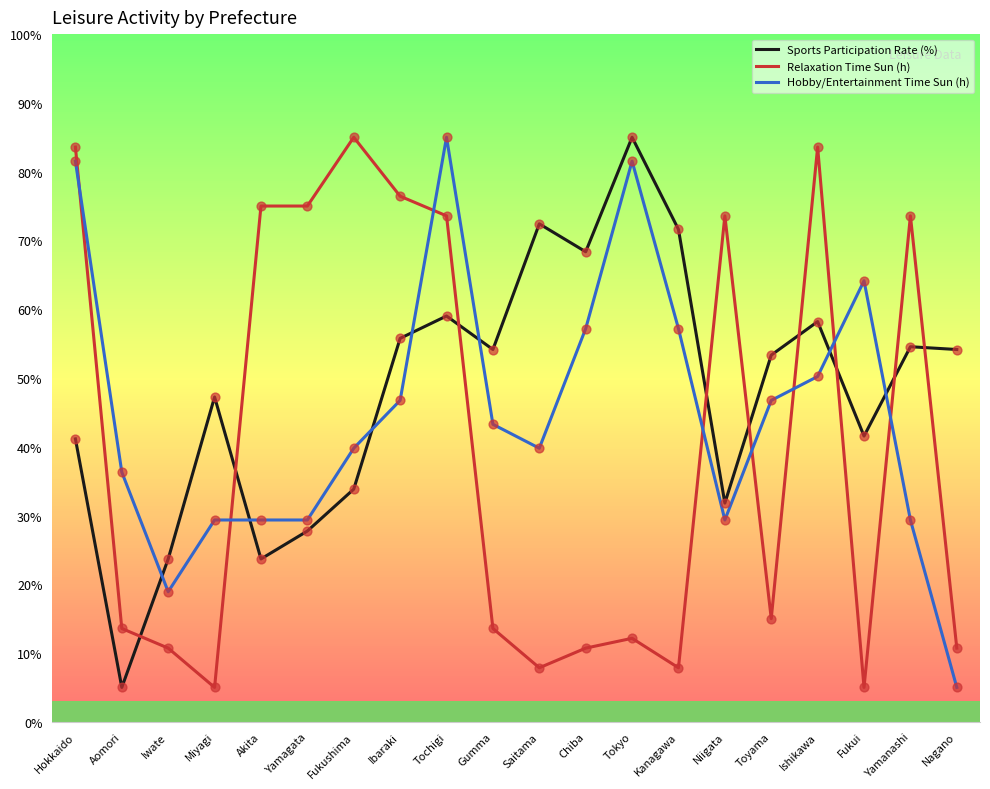

Is the value of Relaxation Time Sun (h) at Aomori greater than the value of Sports Participation Rate (%) at Iwate?

No